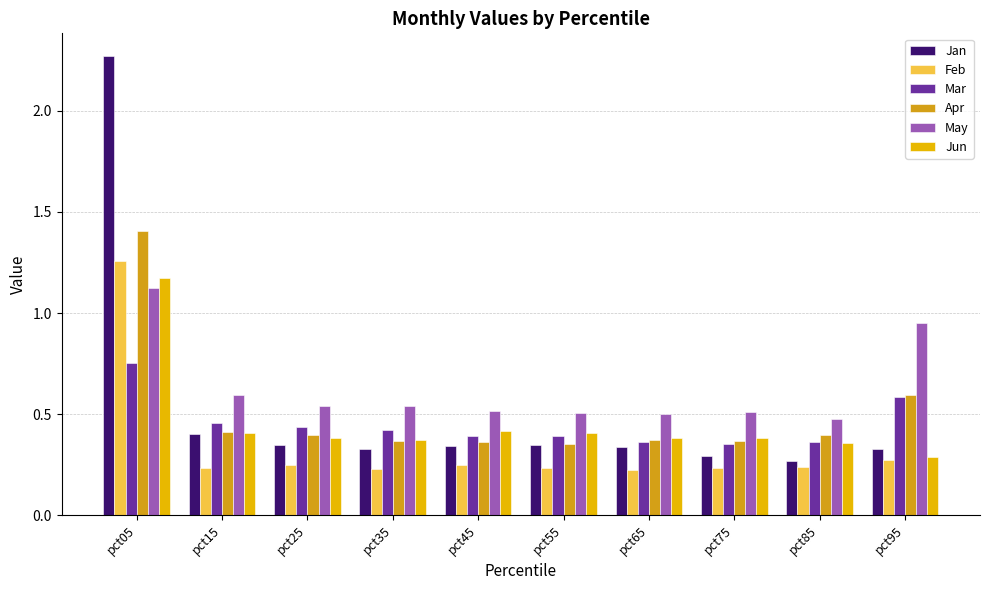

Which series has the largest total across all categories?

May